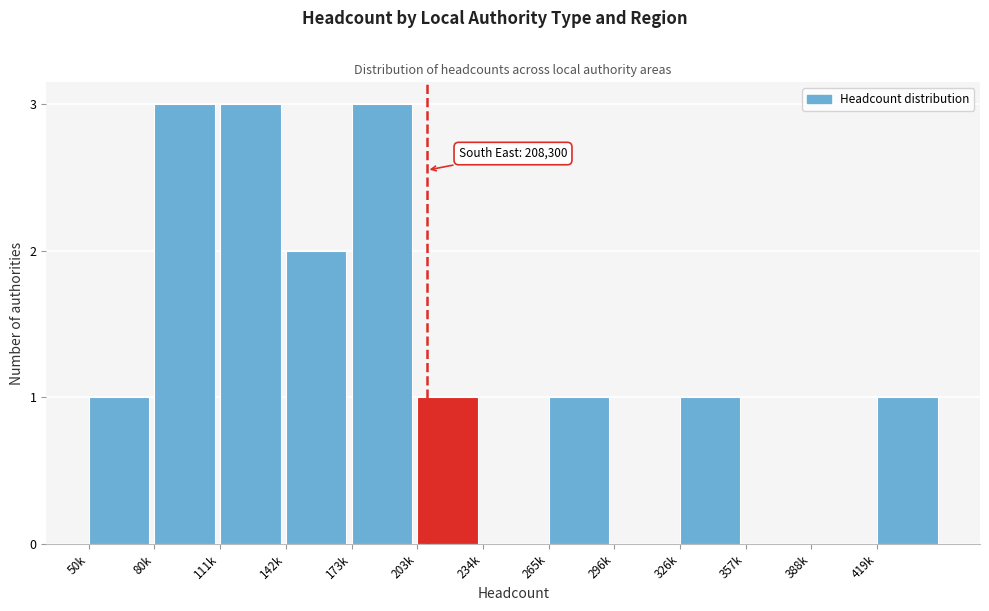

Reading left to right, extract all data points from this chart.

50k=1	80k=3	111k=3	142k=2	173k=3	203k=1	234k=0	265k=1	296k=0	326k=1	357k=0	388k=0	419k=1